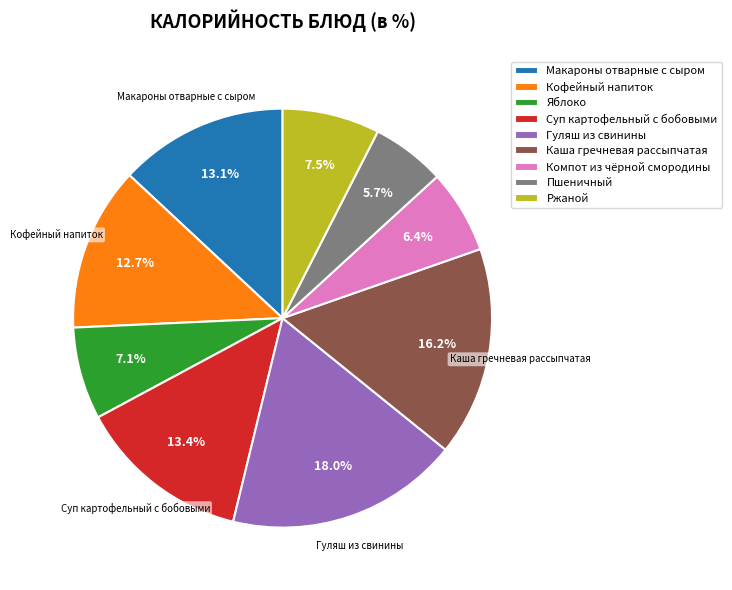

Which category has the smallest portion of the pie?

Пшеничный